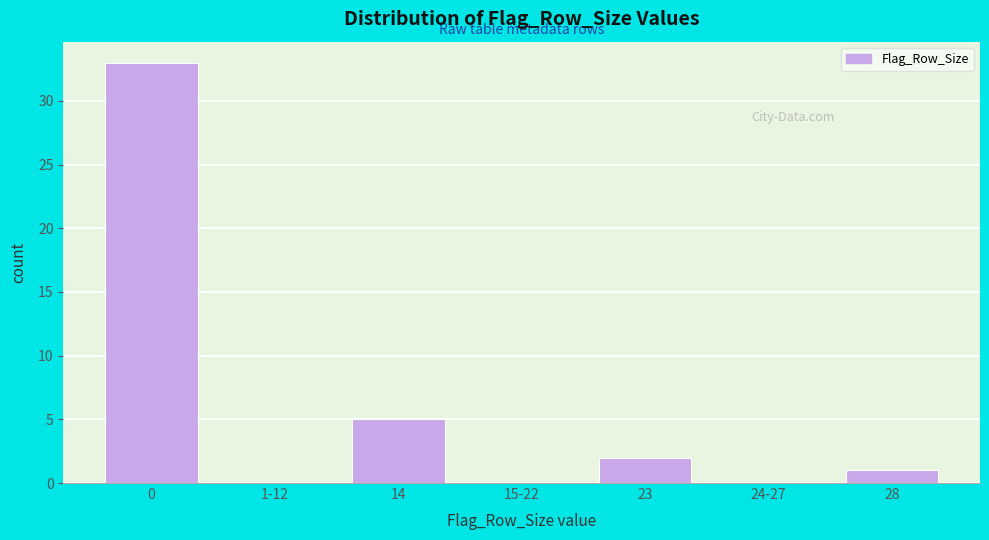

Reading left to right, list all the values displayed in this chart.

0=33	1-12=0	14=5	15-22=0	23=2	24-27=0	28=1